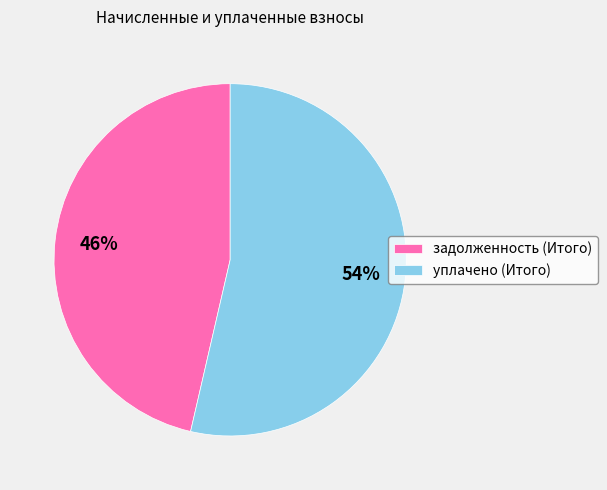

Is the sum of уплачено (Итого) and задолженность (Итого) greater than half?

Yes